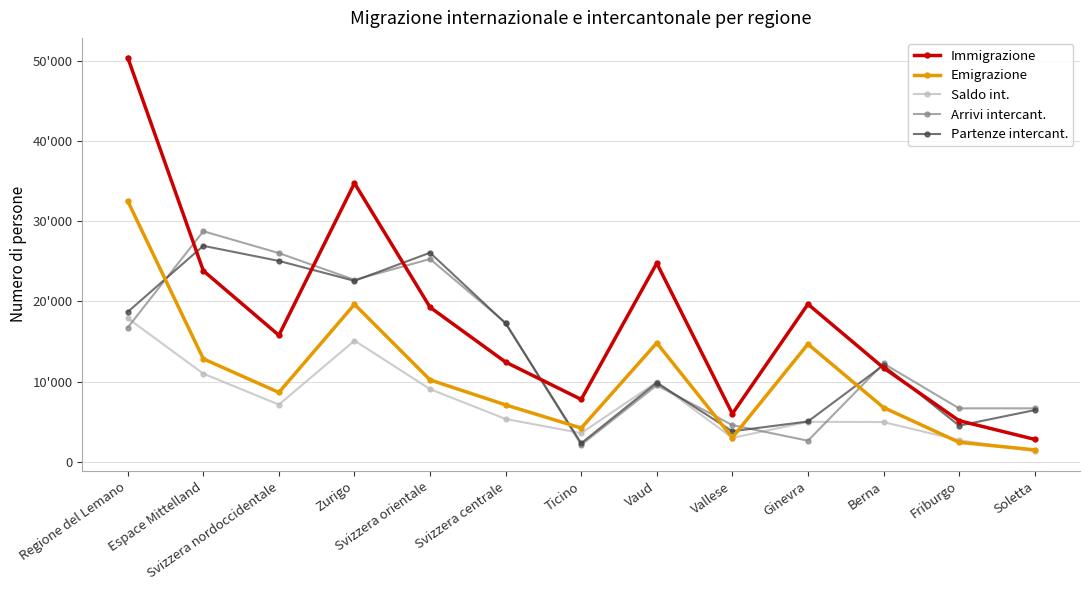

In Immigrazione, how many points are higher than both neighbors (excluding endpoints)?

3